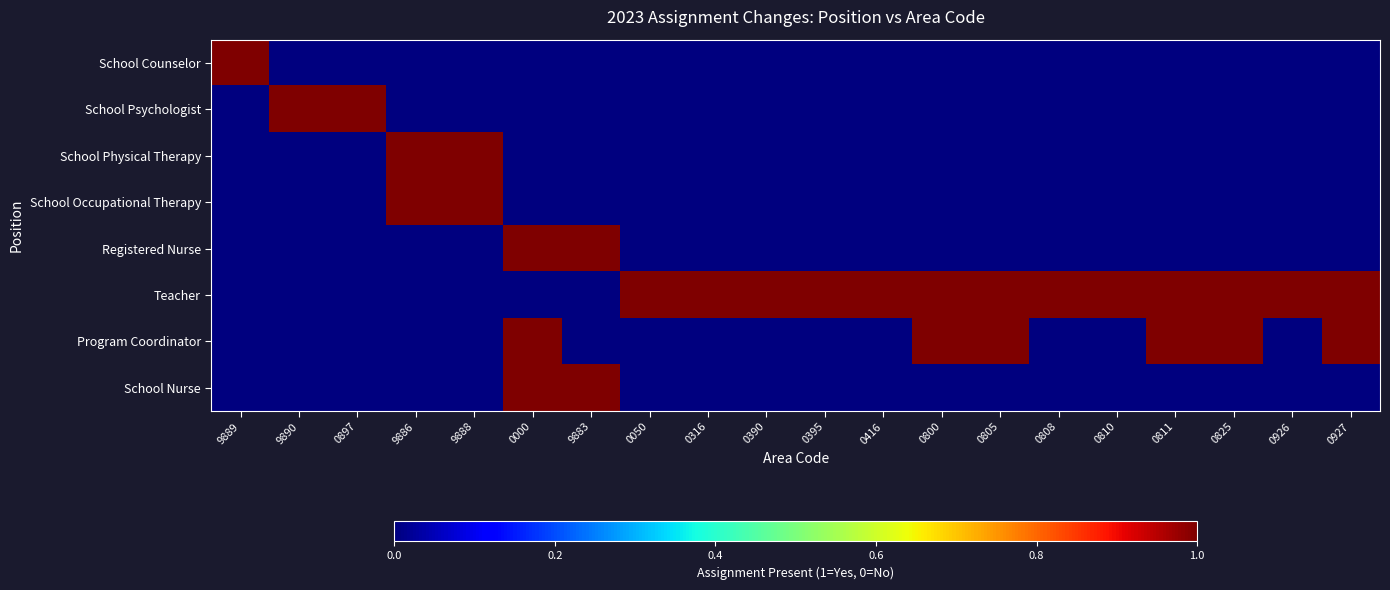

Reading left to right, extract all data points from this chart.

School Counselor: 9889=1	9890=0	0897=0	9886=0	9888=0	0000=0	9883=0	0050=0	0316=0	0390=0	0395=0	0416=0	0800=0	0805=0	0808=0	0810=0	0811=0	0825=0	0926=0	0927=0
School Psychologist: 9889=0	9890=1	0897=1	9886=0	9888=0	0000=0	9883=0	0050=0	0316=0	0390=0	0395=0	0416=0	0800=0	0805=0	0808=0	0810=0	0811=0	0825=0	0926=0	0927=0
School Physical Therapy: 9889=0	9890=0	0897=0	9886=1	9888=1	0000=0	9883=0	0050=0	0316=0	0390=0	0395=0	0416=0	0800=0	0805=0	0808=0	0810=0	0811=0	0825=0	0926=0	0927=0
School Occupational Therapy: 9889=0	9890=0	0897=0	9886=1	9888=1	0000=0	9883=0	0050=0	0316=0	0390=0	0395=0	0416=0	0800=0	0805=0	0808=0	0810=0	0811=0	0825=0	0926=0	0927=0
Registered Nurse: 9889=0	9890=0	0897=0	9886=0	9888=0	0000=1	9883=1	0050=0	0316=0	0390=0	0395=0	0416=0	0800=0	0805=0	0808=0	0810=0	0811=0	0825=0	0926=0	0927=0
Teacher: 9889=0	9890=0	0897=0	9886=0	9888=0	0000=0	9883=0	0050=1	0316=1	0390=1	0395=1	0416=1	0800=1	0805=1	0808=1	0810=1	0811=1	0825=1	0926=1	0927=1
Program Coordinator: 9889=0	9890=0	0897=0	9886=0	9888=0	0000=1	9883=0	0050=0	0316=0	0390=0	0395=0	0416=0	0800=1	0805=1	0808=0	0810=0	0811=1	0825=1	0926=0	0927=1
School Nurse: 9889=0	9890=0	0897=0	9886=0	9888=0	0000=1	9883=1	0050=0	0316=0	0390=0	0395=0	0416=0	0800=0	0805=0	0808=0	0810=0	0811=0	0825=0	0926=0	0927=0